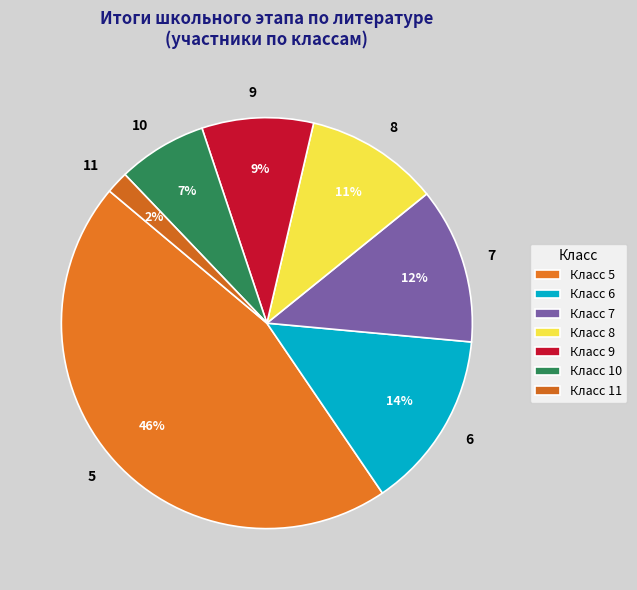

Between 6 and 5, which is larger?

5